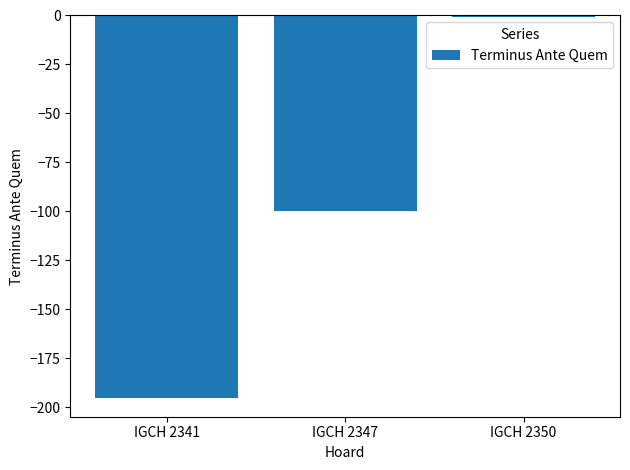

At which label does the data first exceed -100?

IGCH 2350